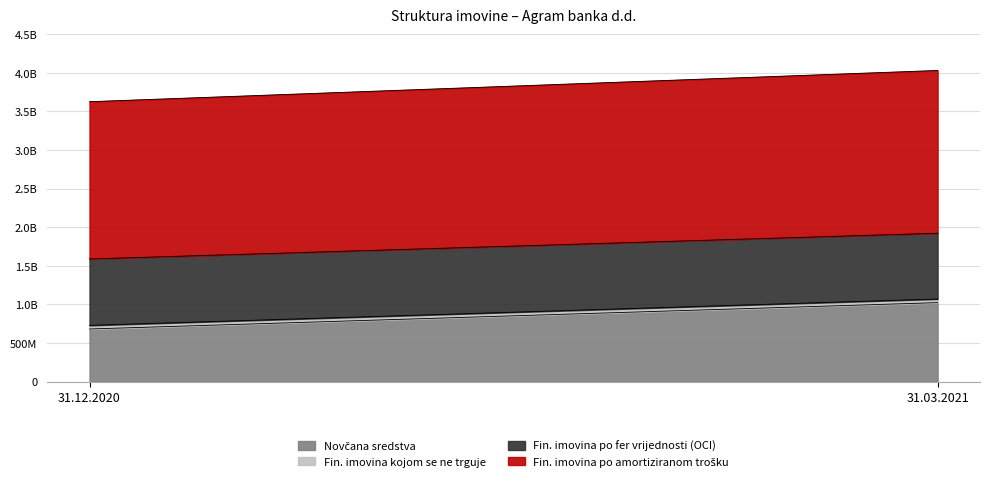

What is the value of the Novčana sredstva point at the 2nd from the left?

1023949159